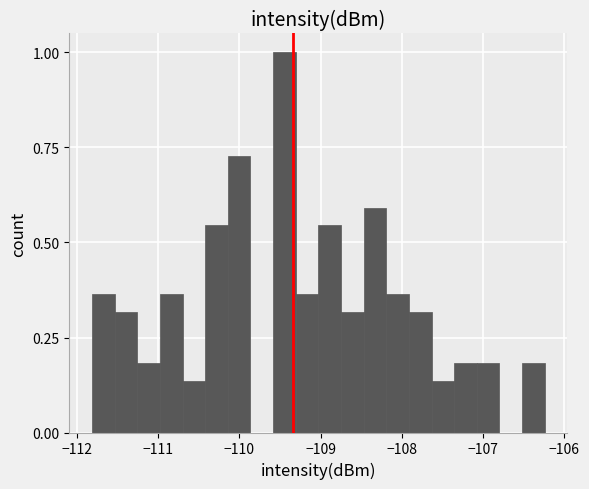

Read against the x-axis, roughly where is the centre of the tallest bar?

-109.4